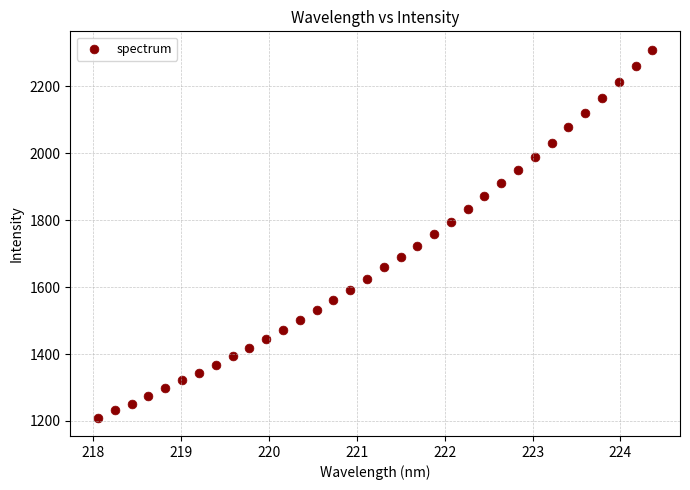

What is the range of X values (max minus min)?

6.3